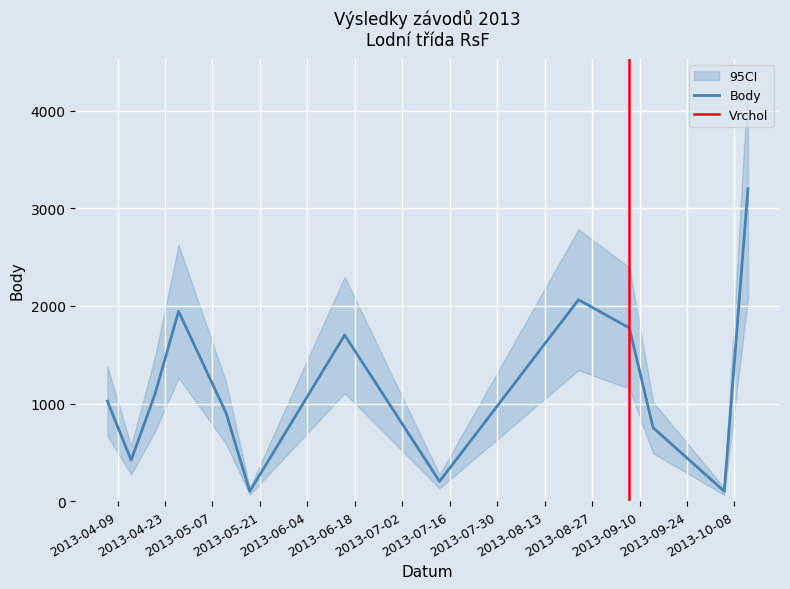

What is the lowest value of the Body series?

101